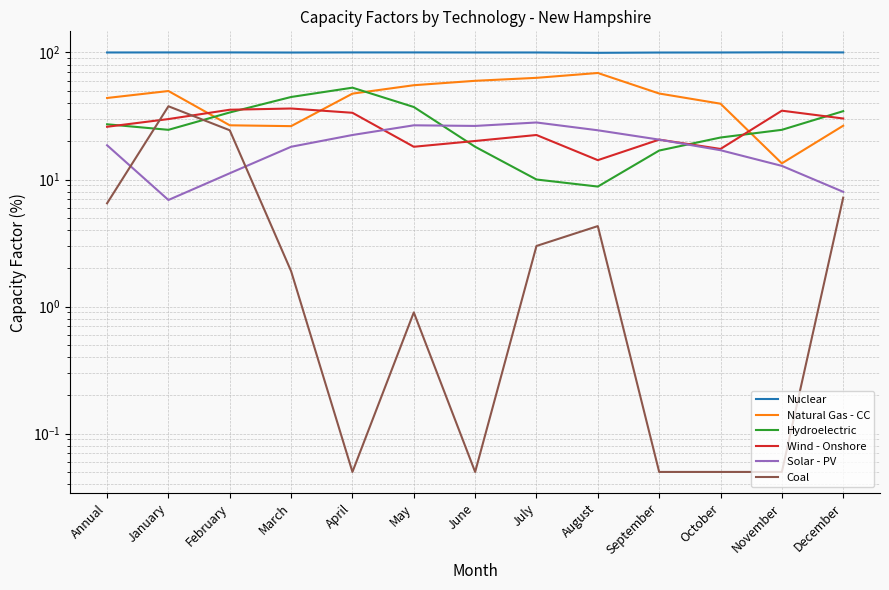

The value of Natural Gas - CC at December is 26.5. True or false?

True